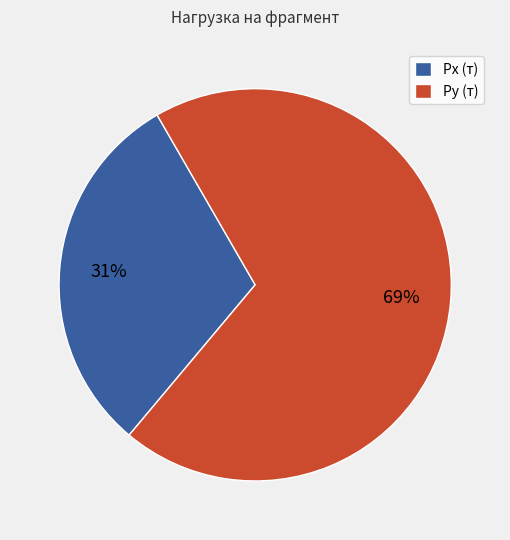

Do Py (т) and Px (т) together represent more than half of the pie?

Yes